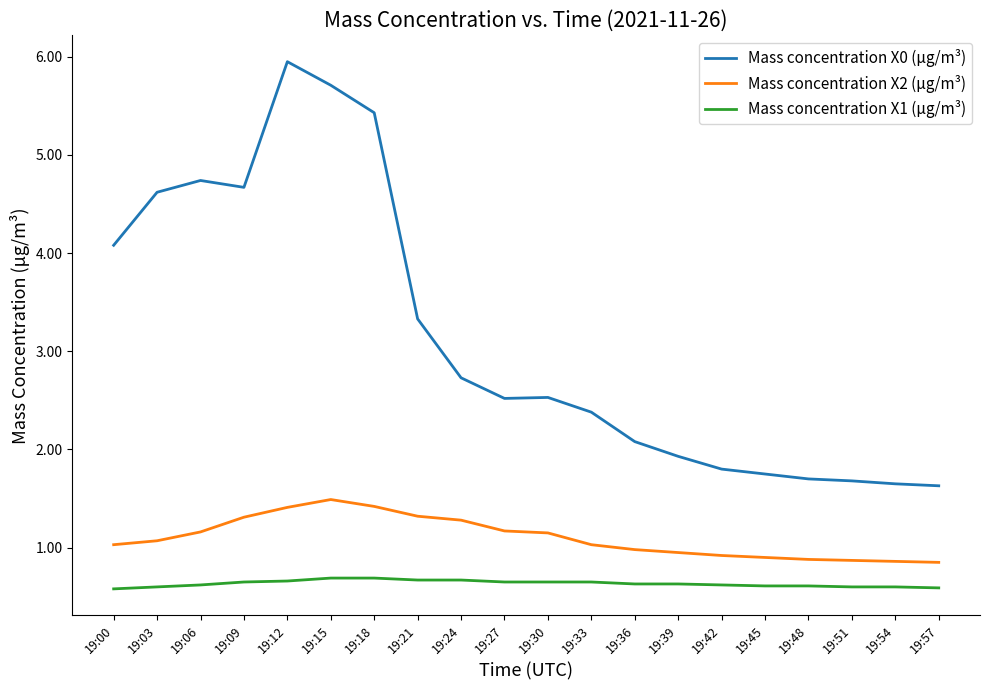

At which label does Mass concentration X0 (μg/m³) first exceed 2?

19:00